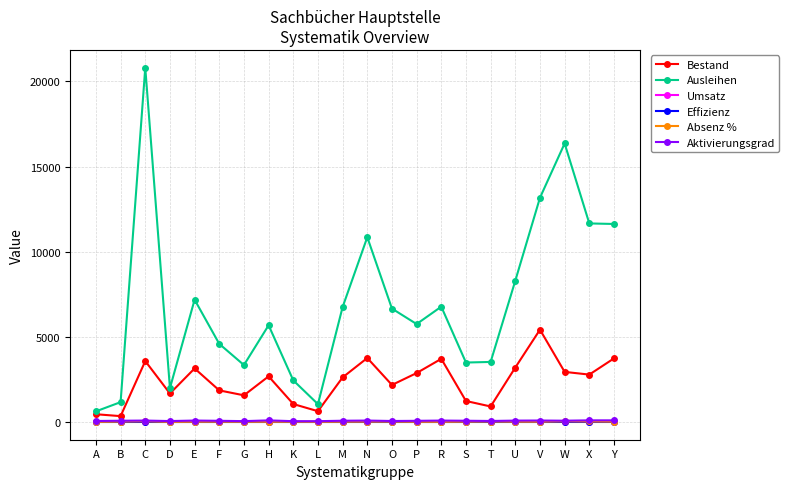

True or false: Bestand has a value of 634.0 at L.

True